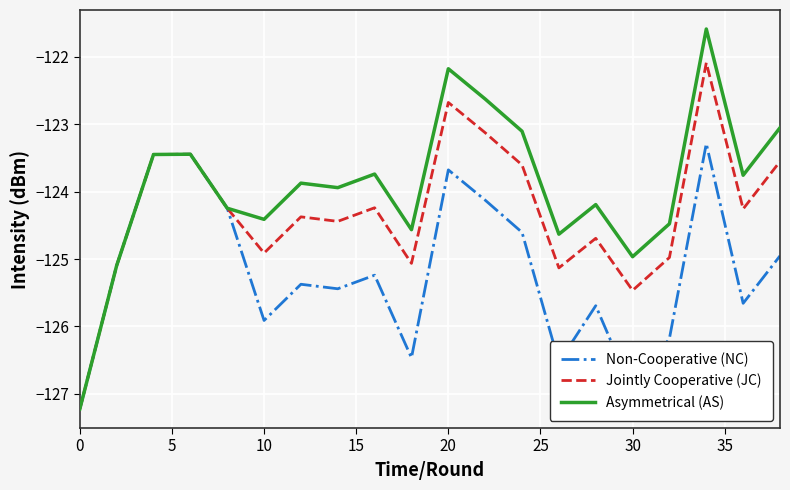

What is the smallest value displayed?

-127.2